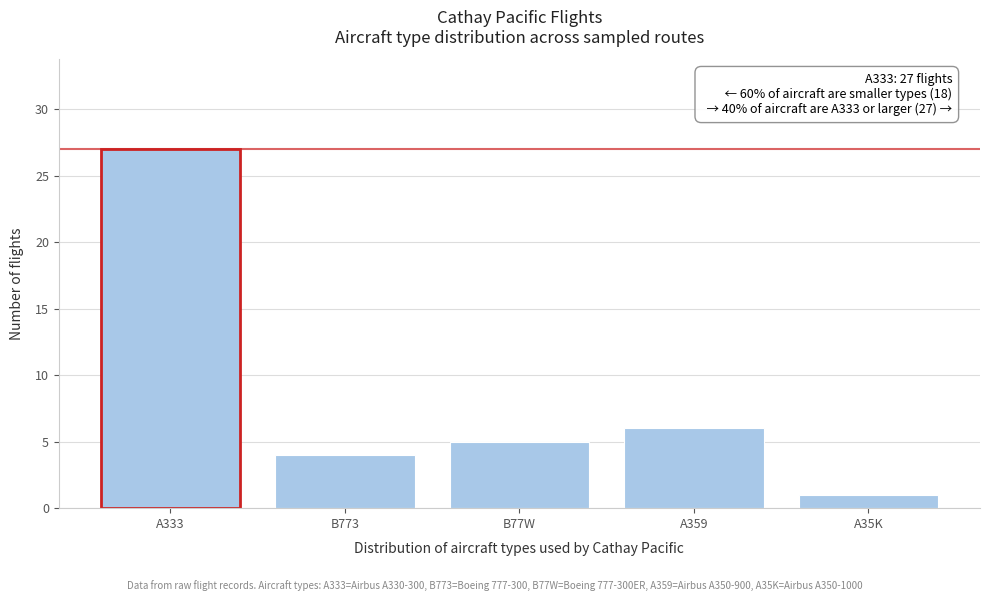

Reading left to right, list all the values displayed in this chart.

27	4	5	6	1